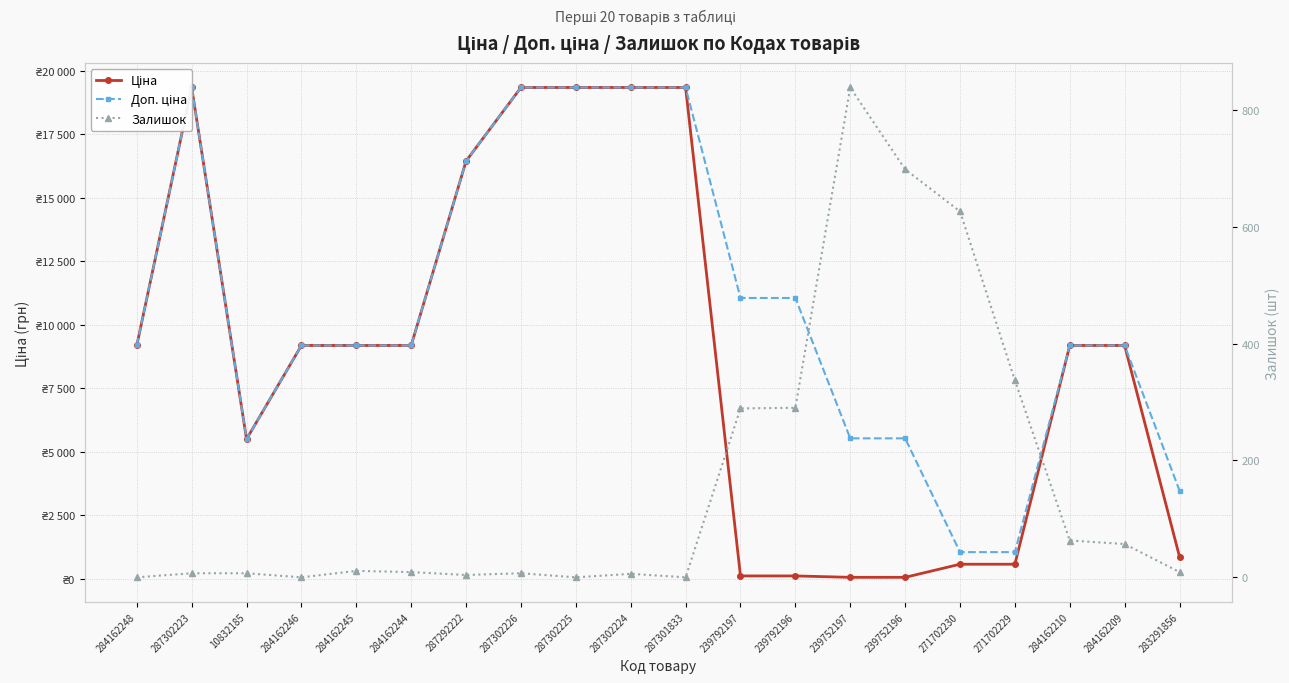

Reading left to right, what are all the values shown in this chart?

Ціна: 284162248=9185.1	287302223=19343.1	10832185=5497.3	284162246=9185.1	284162245=9185.1	284162244=9185.1	287292222=16448.2	287302226=19343.1	287302225=19343.1	287302224=19343.1	287301833=19343.1	239792197=110.5	239792196=110.5	239752197=55.3	239752196=55.3	271702230=571.6	271702229=571.6	284162210=9185.1	284162209=9185.1	283291856=868.0
Доп. ціна: 284162248=9185.1	287302223=19343.1	10832185=5497.3	284162246=9185.1	284162245=9185.1	284162244=9185.1	287292222=16448.2	287302226=19343.1	287302225=19343.1	287302224=19343.1	287301833=19343.1	239792197=11055.0	239792196=11055.0	239752197=5528.0	239752196=5528.0	271702230=1048.0	271702229=1048.0	284162210=9185.1	284162209=9185.1	283291856=3472.1
Залишок: 284162248=0.0	287302223=7.0	10832185=7.0	284162246=0.0	284162245=11.0	284162244=9.0	287292222=4.0	287302226=7.0	287302225=0.0	287302224=6.0	287301833=0.0	239792197=289.0	239792196=290.0	239752197=838.0	239752196=698.0	271702230=626.0	271702229=337.0	284162210=63.0	284162209=57.0	283291856=9.0